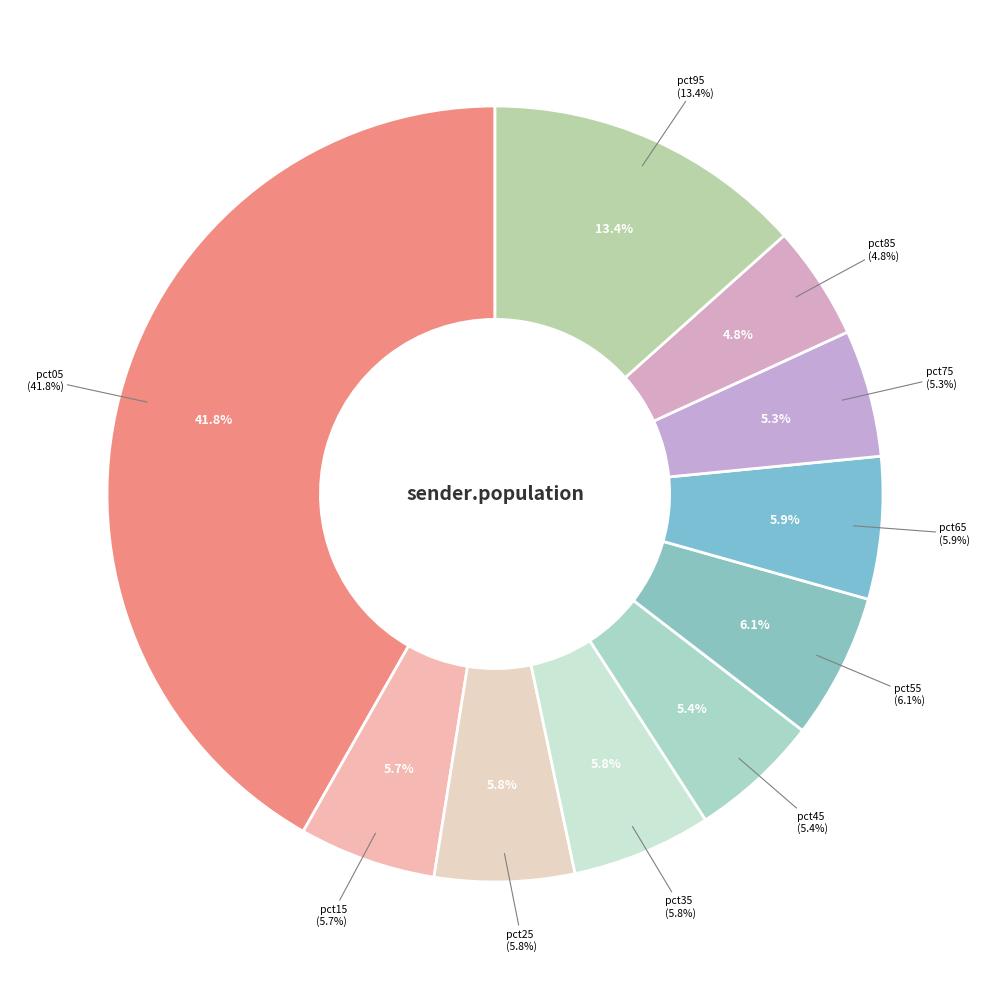

Which has a higher value, pct95 or pct45?

pct95